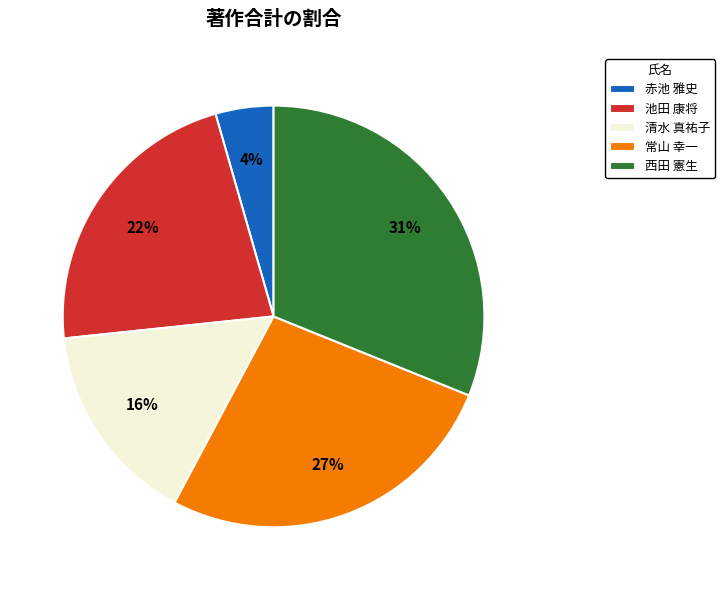

How many segments does this pie chart have?

5